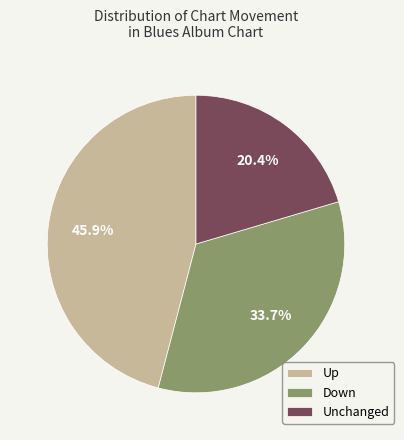

Does any single category account for the majority?

No